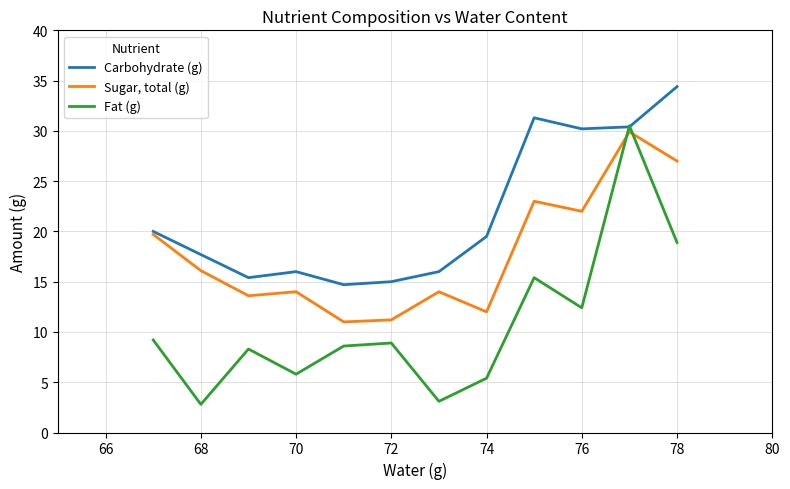

Which series has the widest spread of values?

Fat (g)